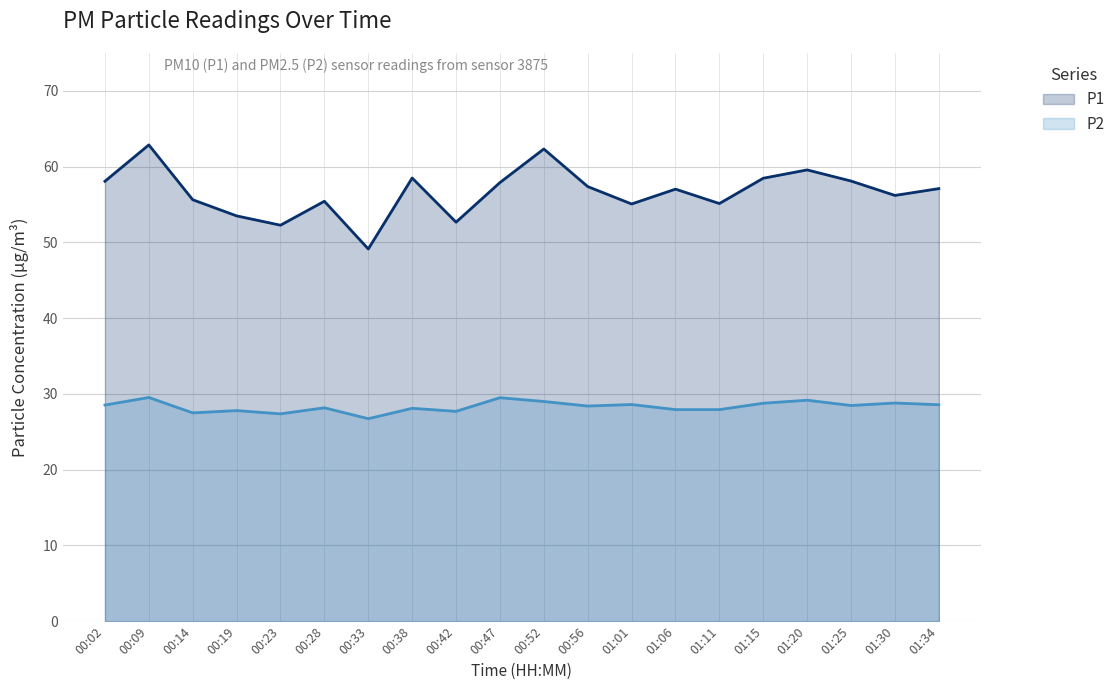

What is the minimum value shown in the chart?

26.7